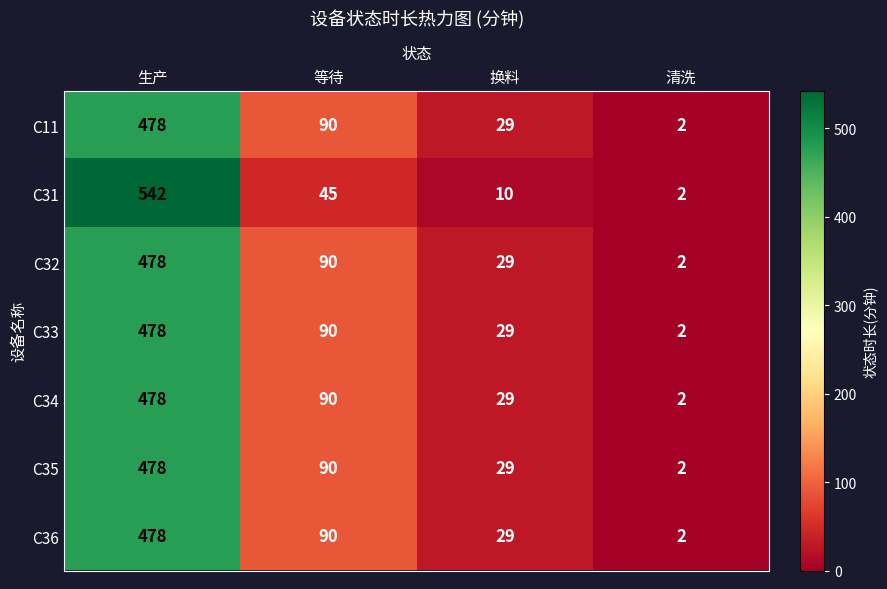

Which series has the largest range (max minus min)?

C31